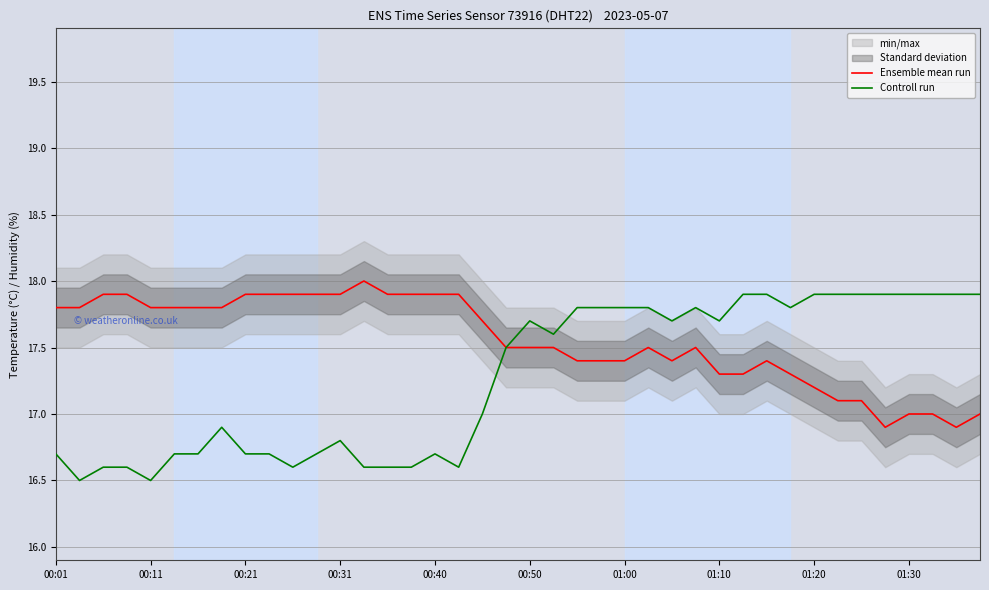

What is the value of the Controll run point at the 5th from the left?

16.5